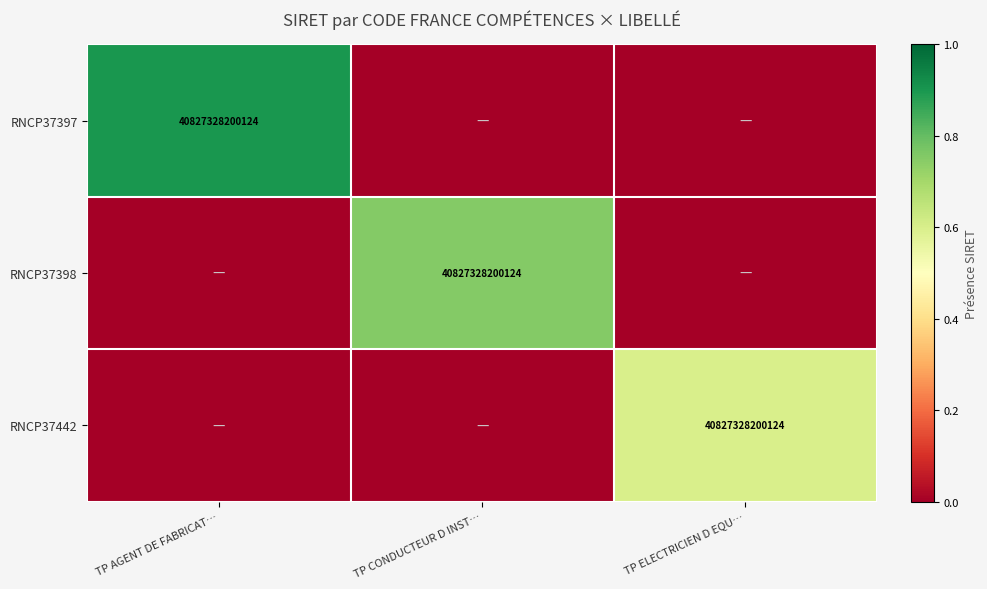

The RNCP37397 series shows 40827328200124 at TP AGENT DE FABRICAT…. True or false?

True